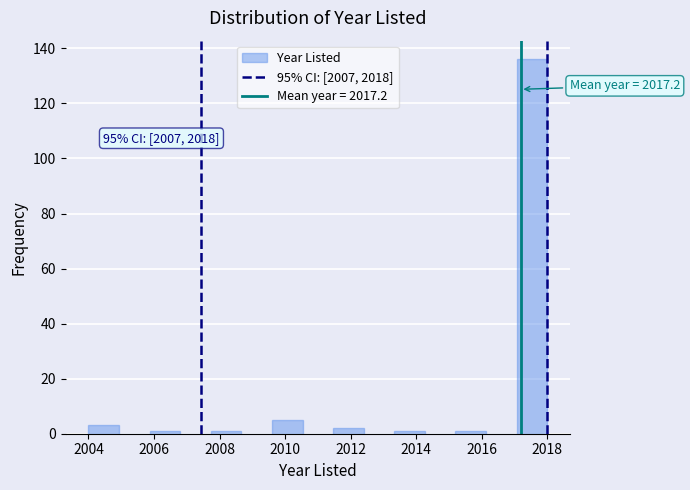

Which range on the x-axis has the tallest bar?

2017.0 to 2018.0